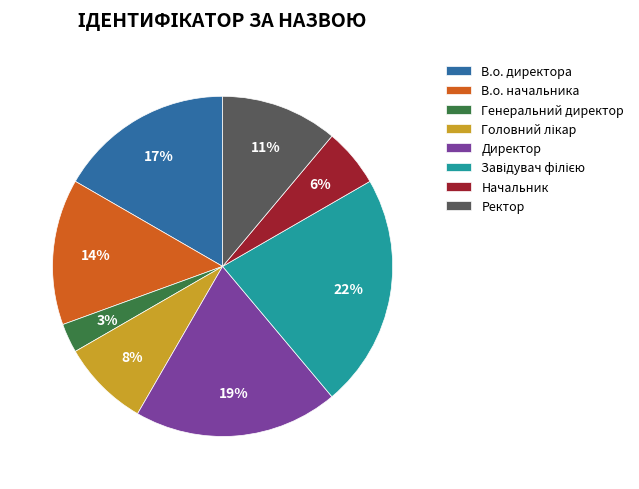

True or false: Генеральний директор accounts for 3% of the total.

True